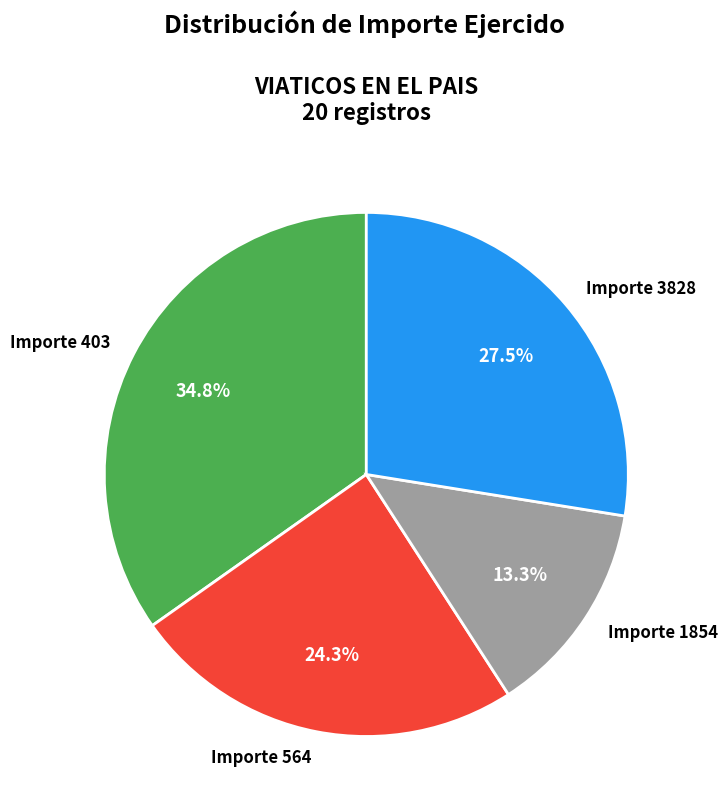

Count the number of slices in the pie.

4